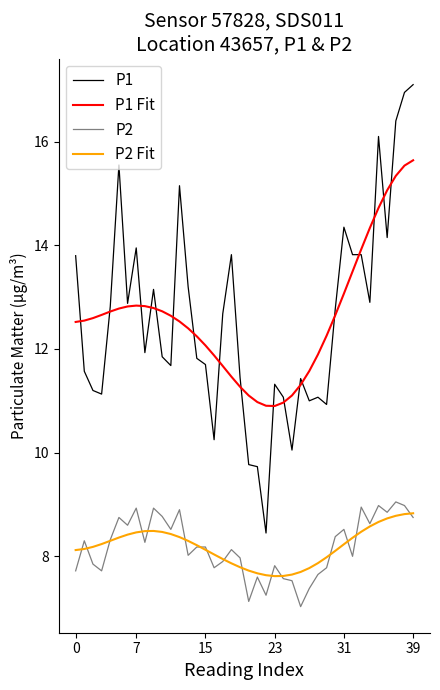

At how many categories does at least one series exceed 13?

16